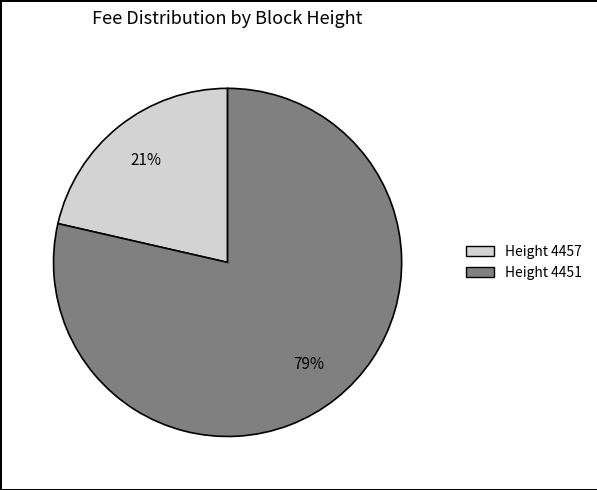

To the nearest percent, what is the average slice percentage?

50%